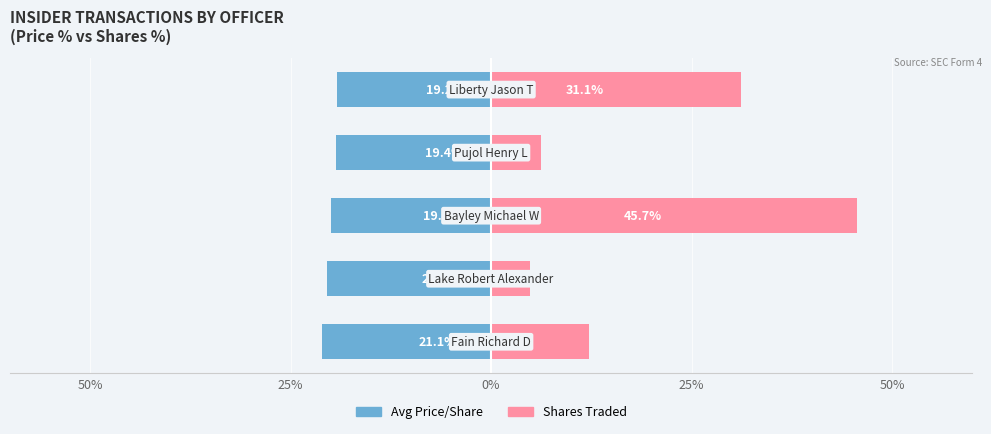

What is the maximum value for transactionPricePerShare?

-19.2